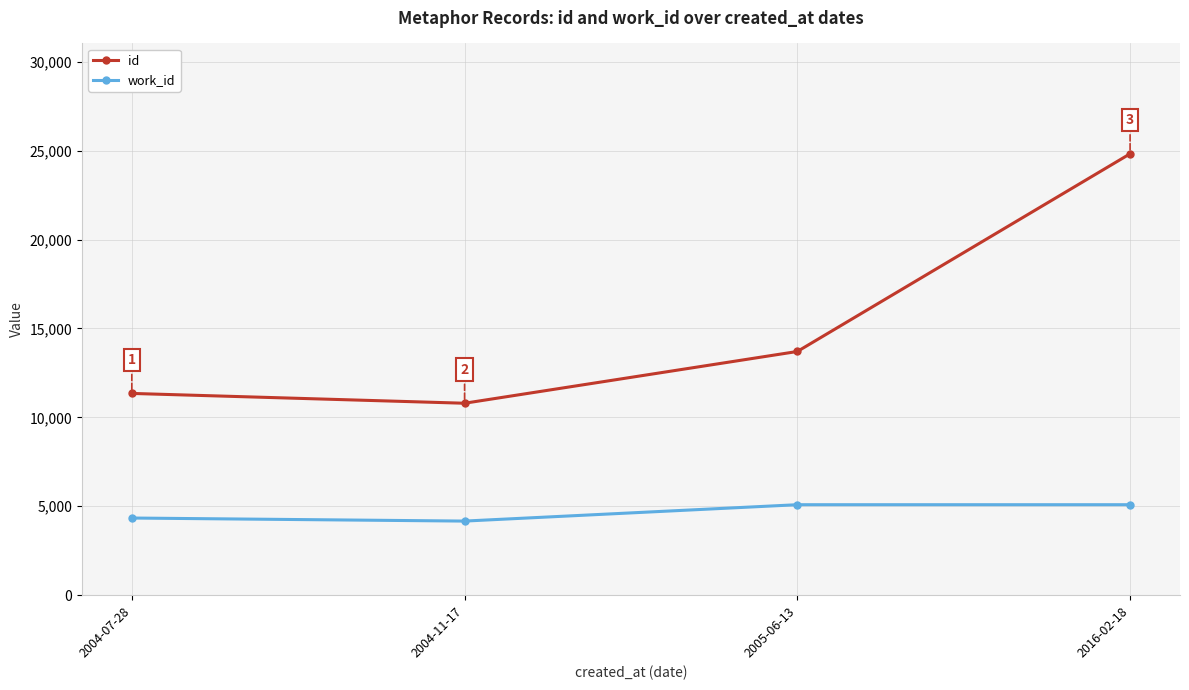

What is the total value across all series at 2005-06-13?

18793